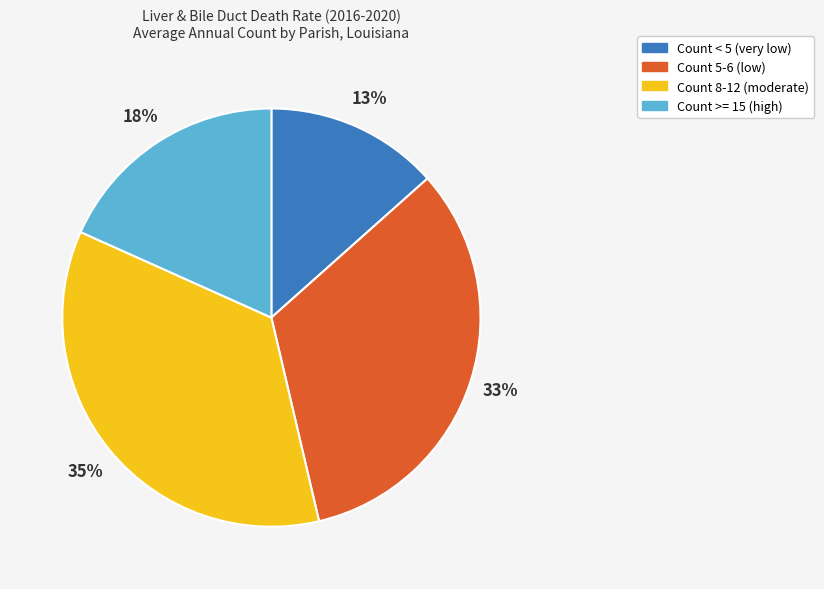

How many slices are in this pie chart?

4